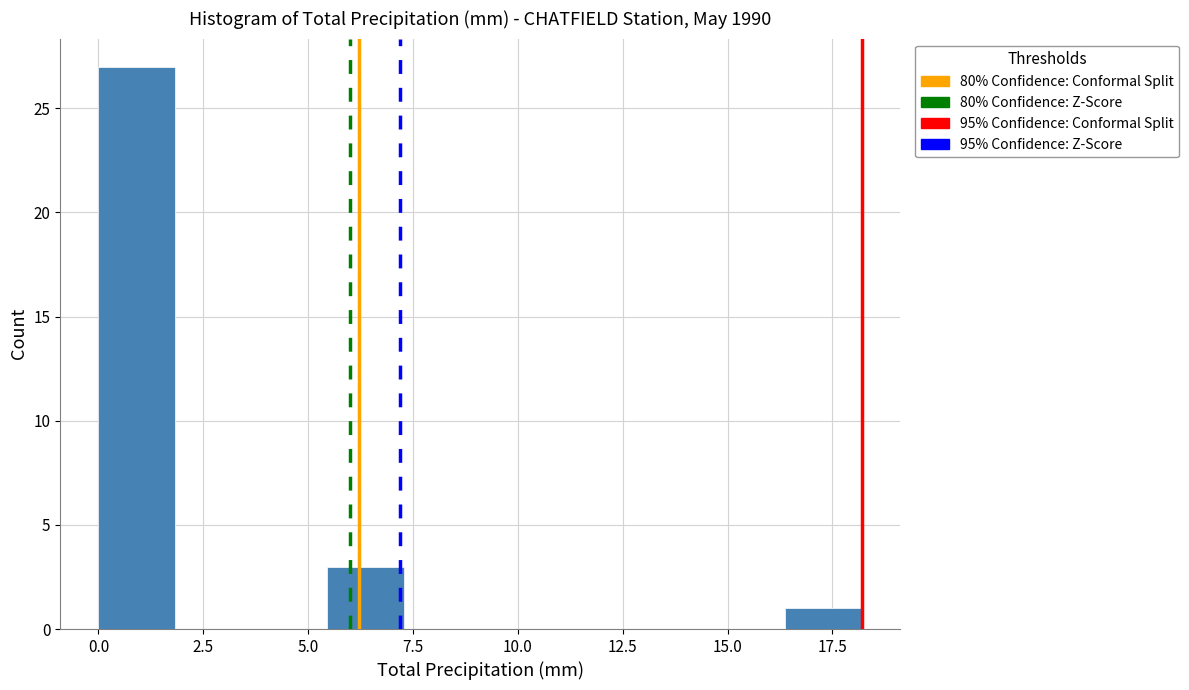

Read against the x-axis, roughly where is the centre of the tallest bar?

1.0